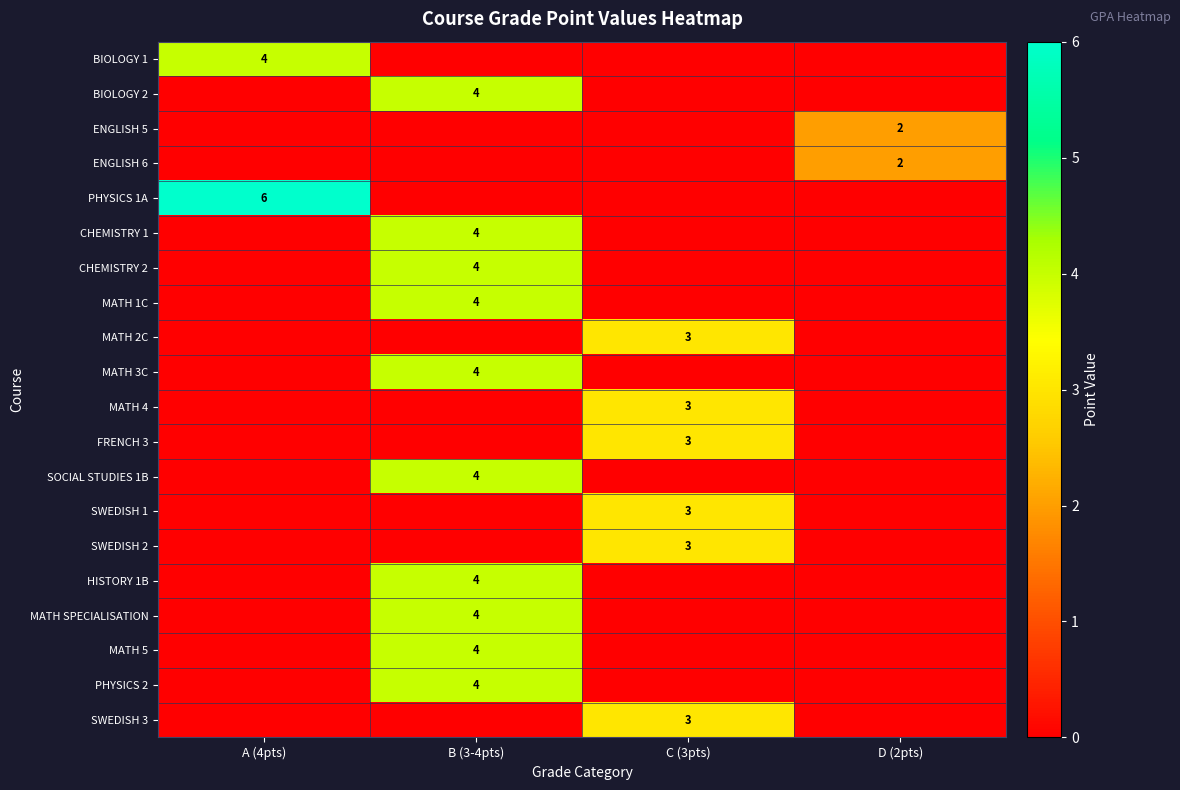

True or false: HISTORY 1B has a value of 6 at B (3-4pts).

False